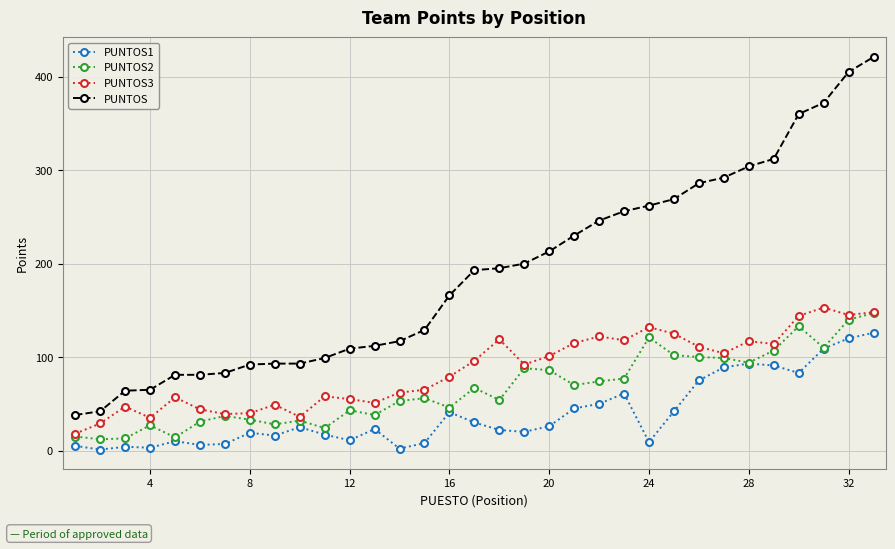

Which series has the widest spread of values?

PUNTOS